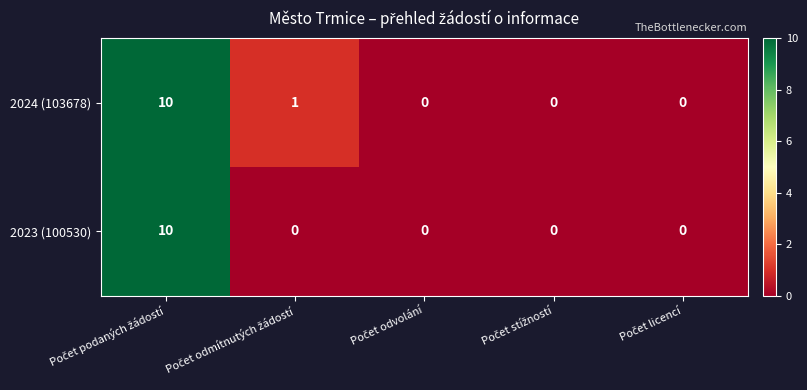

Which series has the largest total across all categories?

2024 (103678)